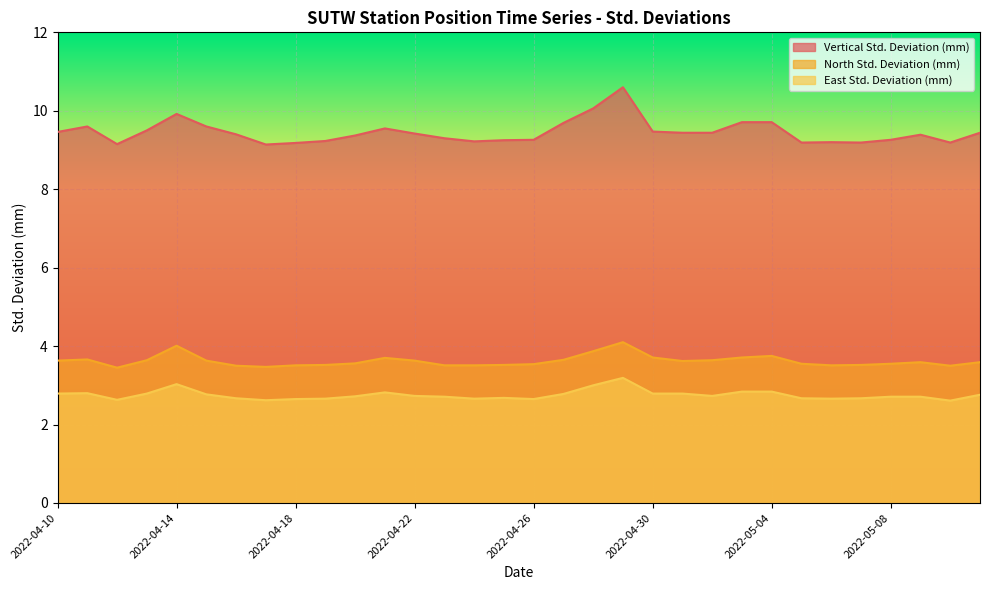

At 2022-04-17, list the series in order from largest to smallest.

Vertical Std. Deviation (mm), North Std. Deviation (mm), East Std. Deviation (mm)